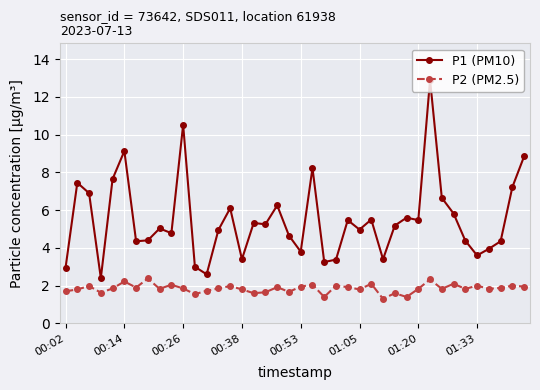

Which series has the largest total across all categories?

P1 (PM10)